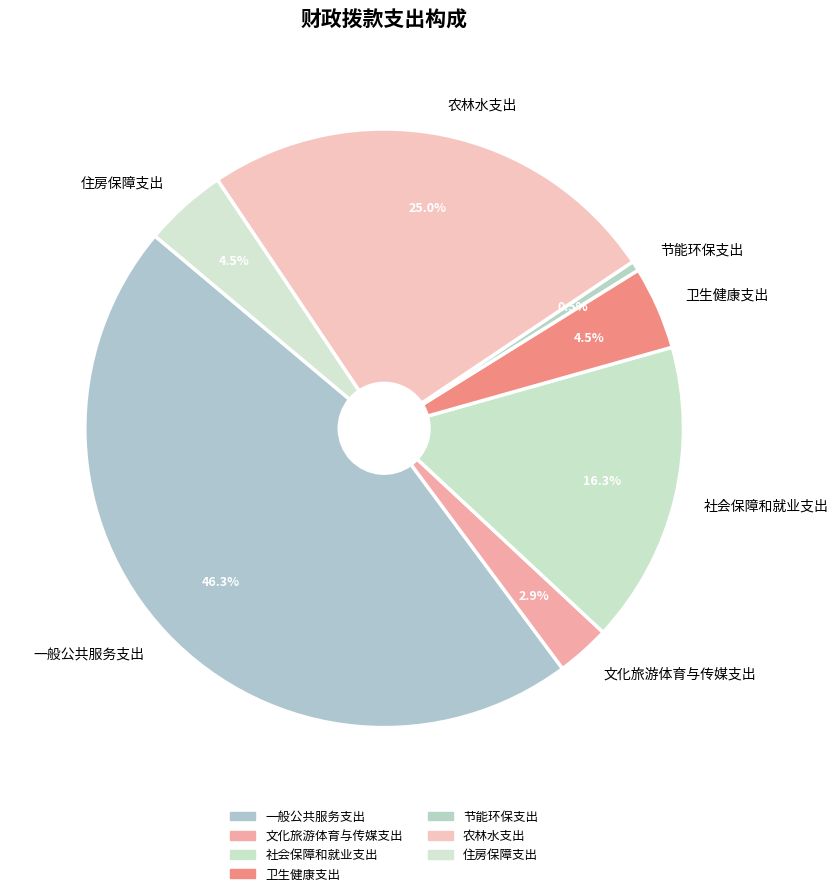

The 文化旅游体育与传媒支出 slice represents 3% of the pie. True or false?

True